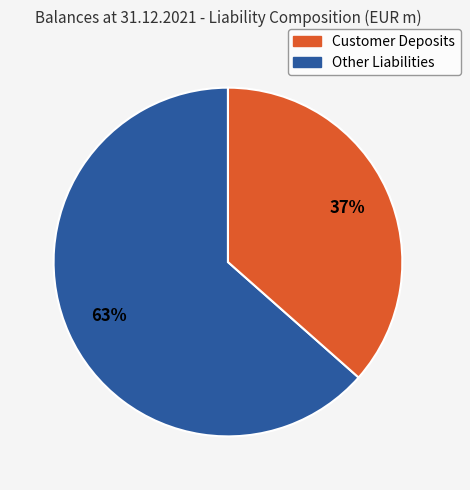

How many slices are in this pie chart?

2